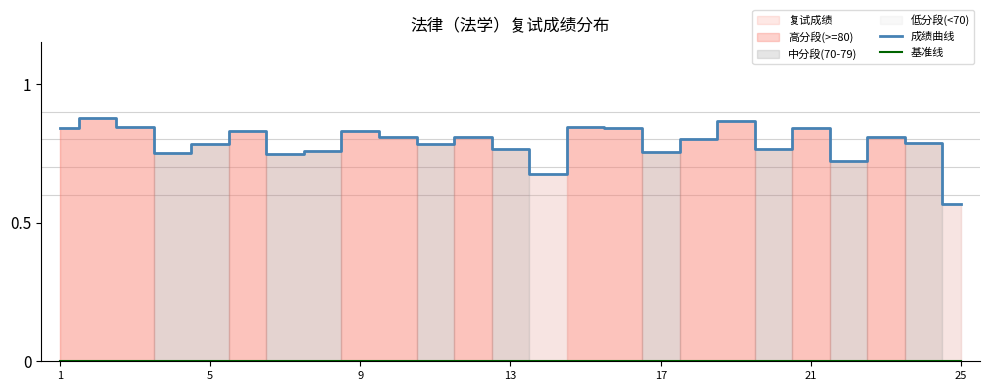

Does the chart display data point markers on the line(s)?

No